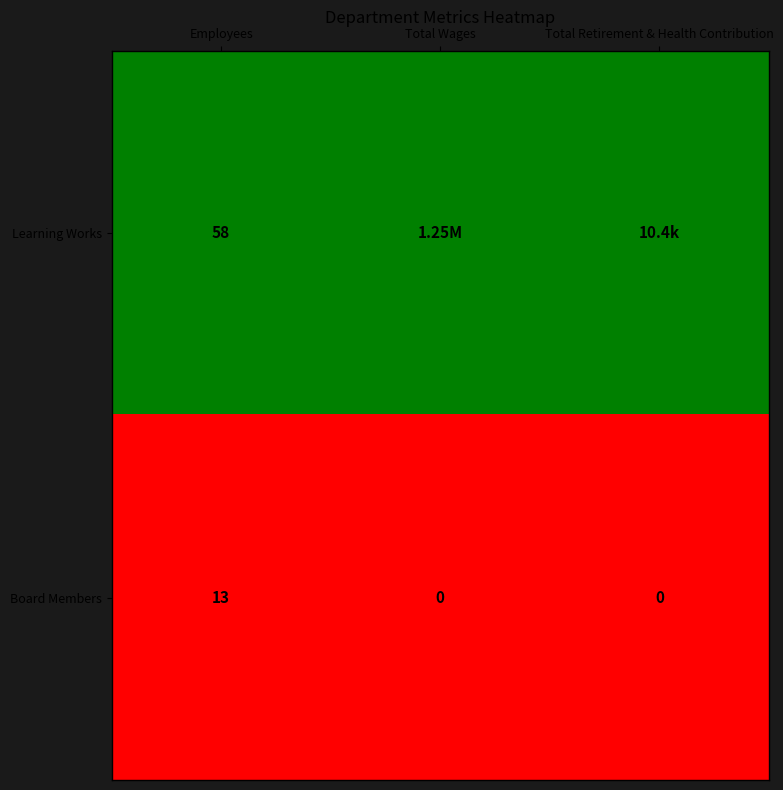

Count the number of data series in this chart.

2